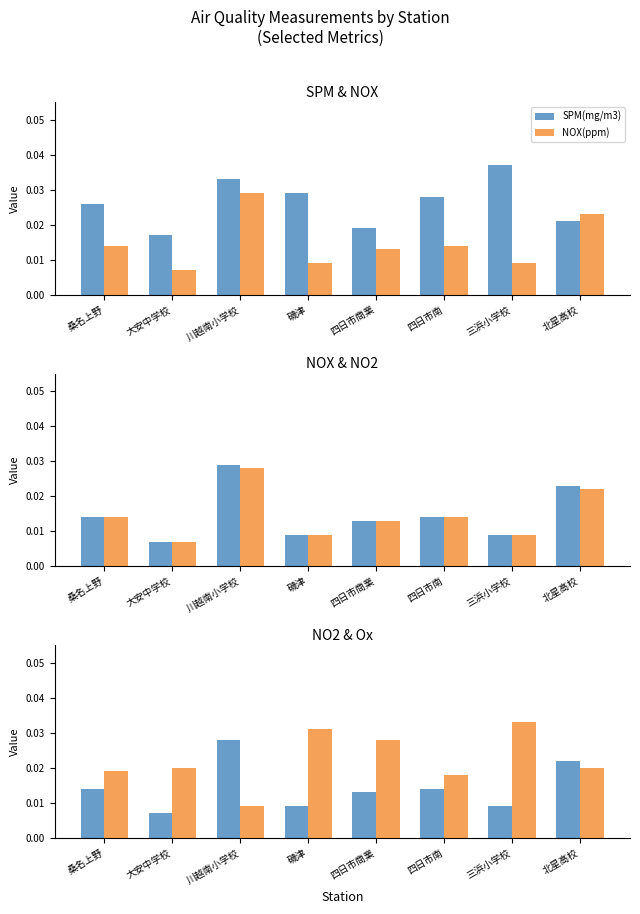

Which series has the widest spread of values?

Ox(ppm)